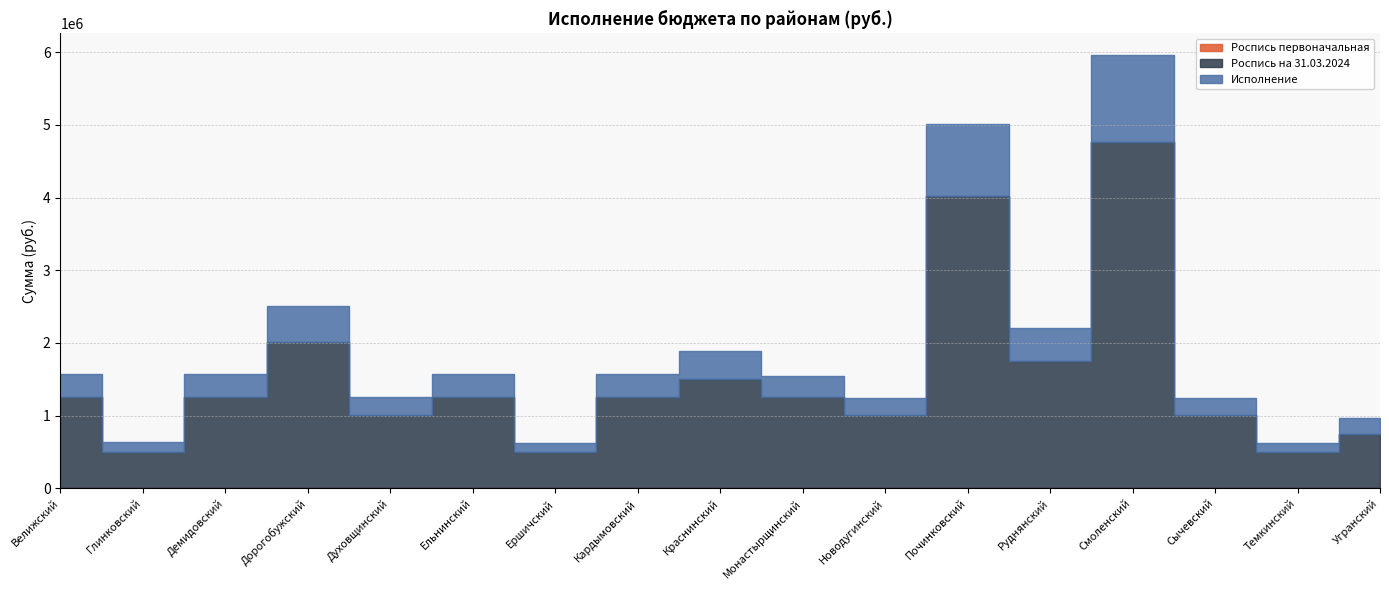

Reading left to right, list all the values displayed in this chart.

Роспись первоначальная: 0.0	0.0	0.0	0.0	0.0	0.0	0.0	0.0	0.0	0.0	0.0	0.0	0.0	0.0	0.0	0.0	0.0
Роспись на 31.03.2024: 1254928.0	501971.0	1254928.0	2007885.0	1003942.0	1254928.0	501996.0	1254928.0	1505913.0	1254928.0	1003942.0	4015769.0	1756899.0	4768726.0	1003942.0	501996.0	752957.0
Исполнение: 313725.0	138993.0	313725.0	501972.0	250985.4	313740.0	125502.0	313729.8	376800.0	285000.0	239631.3	1003700.2	444000.0	1192182.0	239600.3	125499.0	219450.0